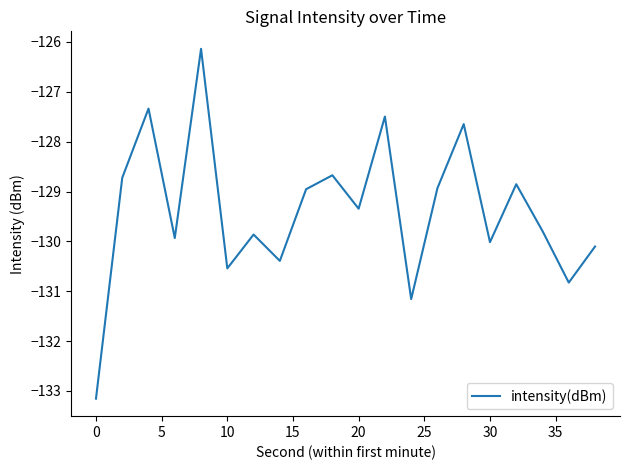

Does the chart display data point markers on the line(s)?

No